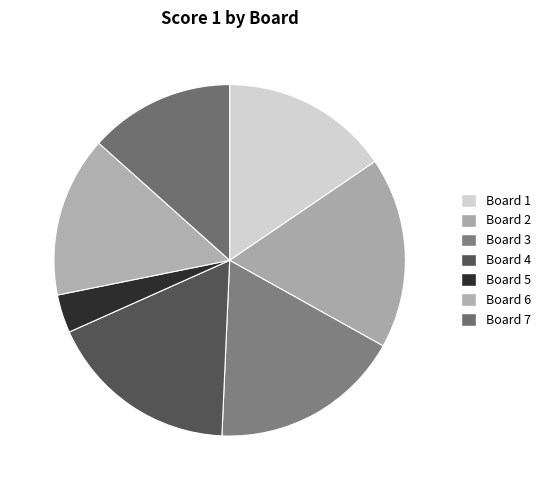

How many slices are in this pie chart?

7